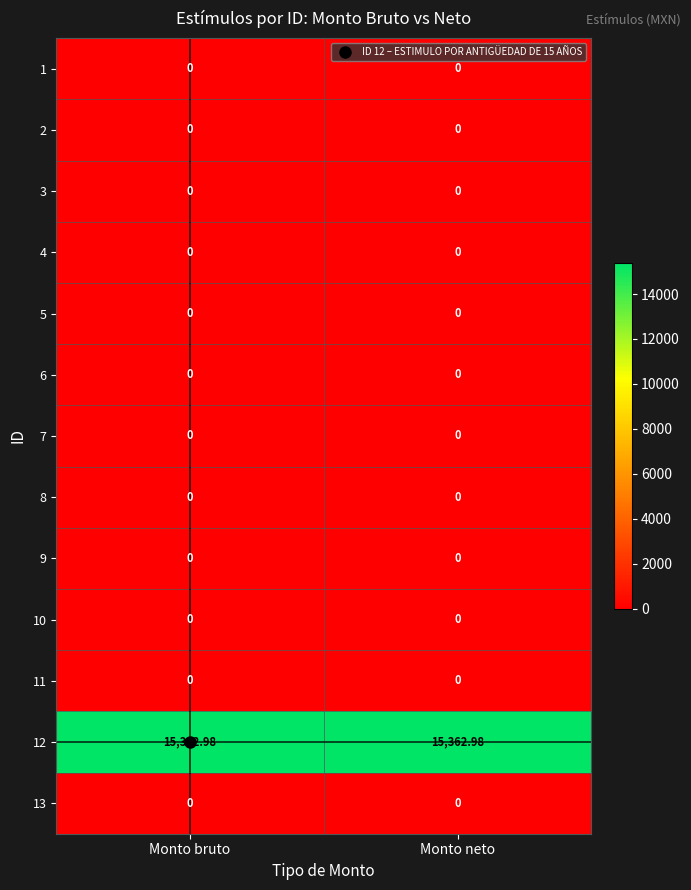

How many categories are shown in the chart?

2